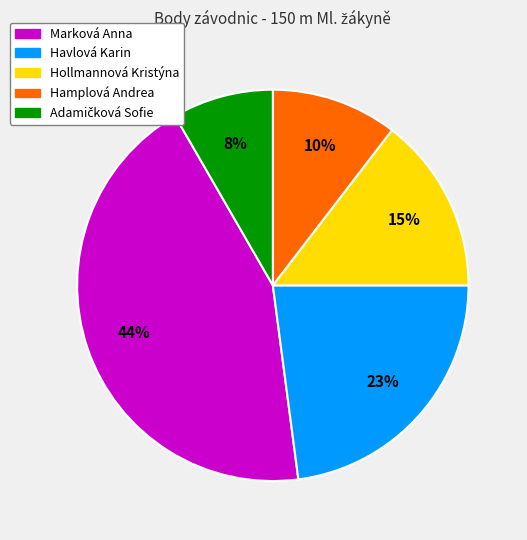

What percentage is the Hamplová Andrea slice, to the nearest percent?

10%